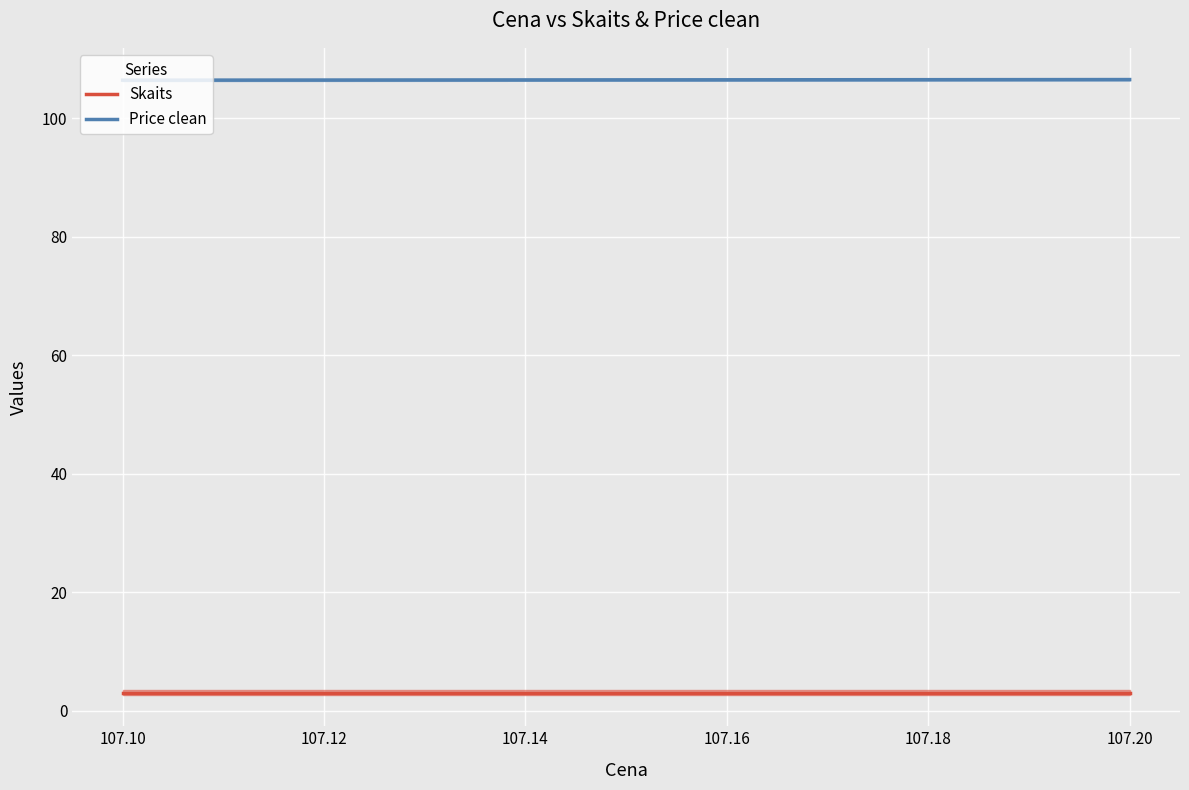

Rank the series by their average value, from lowest to highest.

Skaits, Price clean